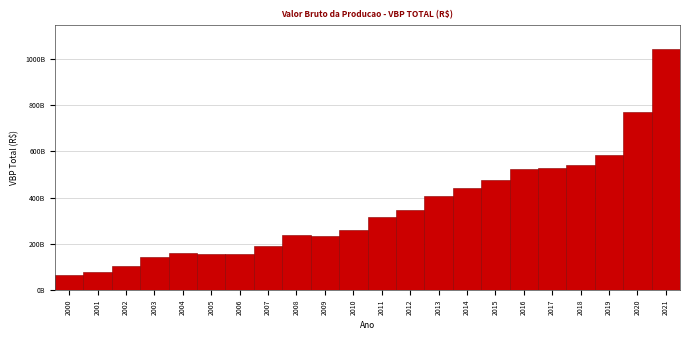

Does the chart contain any negative values?

No